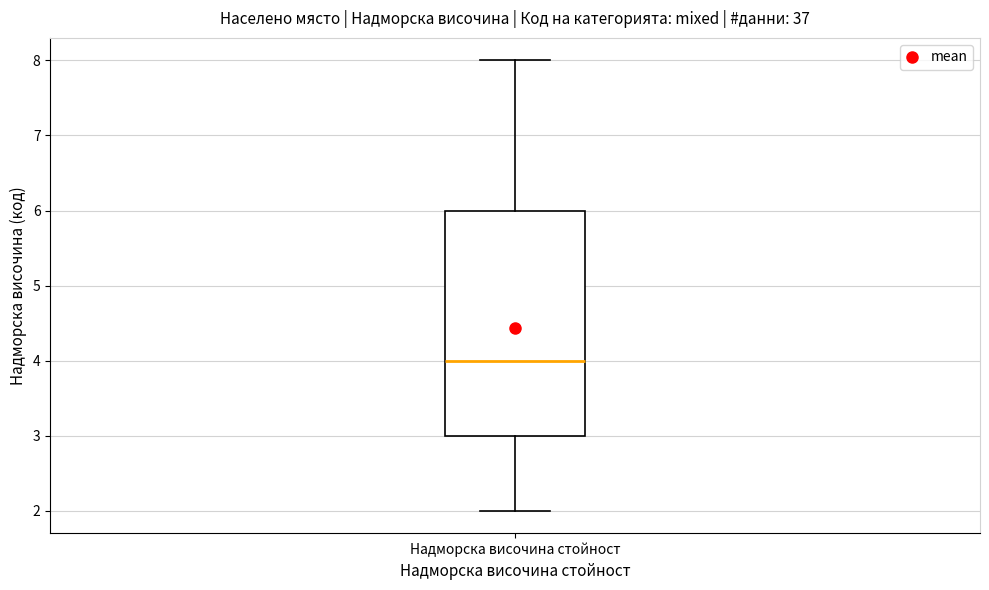

Where is the upper edge of the box for Надморска височина стойност on the y-axis? The values are not printed on the chart, so give them approximately, as read against the axis.

6